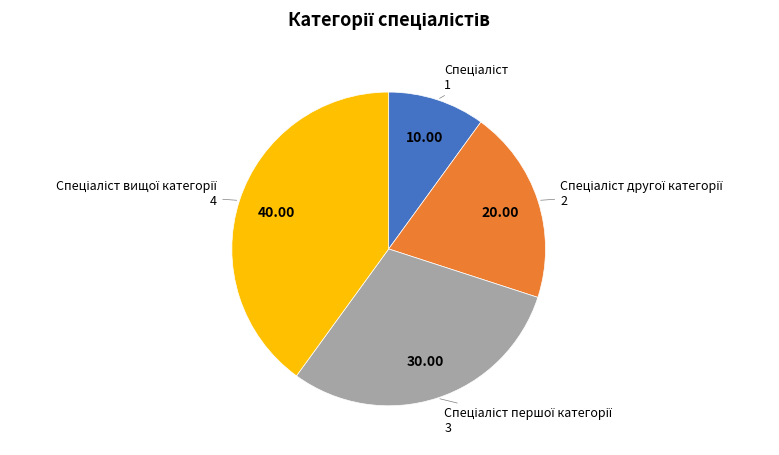

Is there a majority slice in this chart?

No